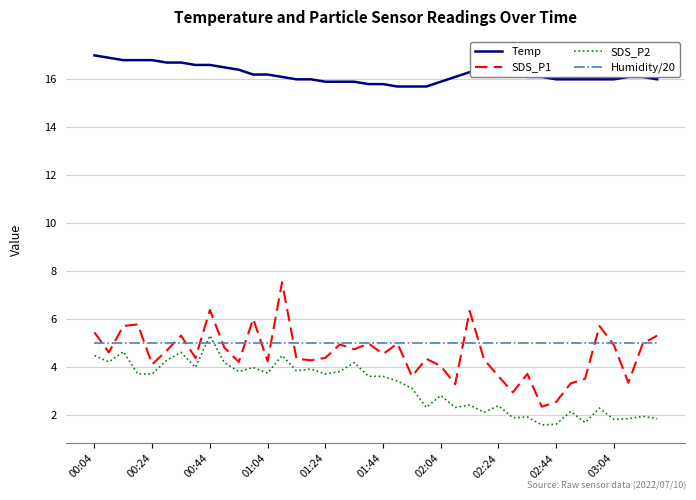

What is the smallest value displayed?

1.6